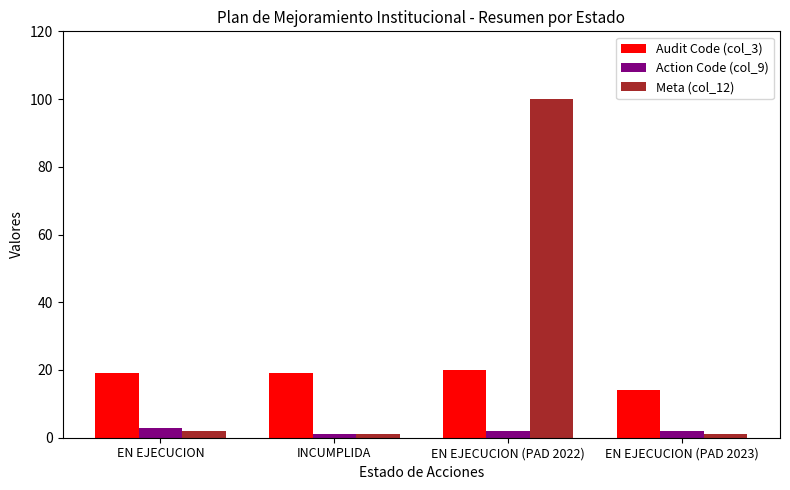

What position from the right is EN EJECUCION?

4